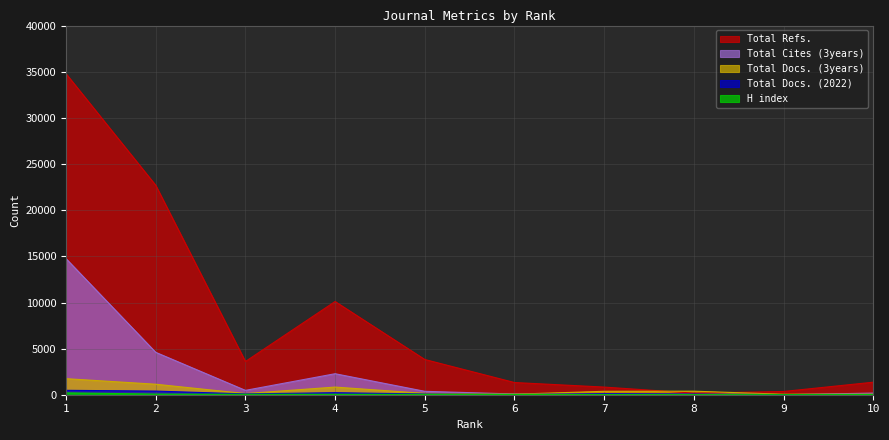

Which category has the lowest value in the Total Refs. series?

8